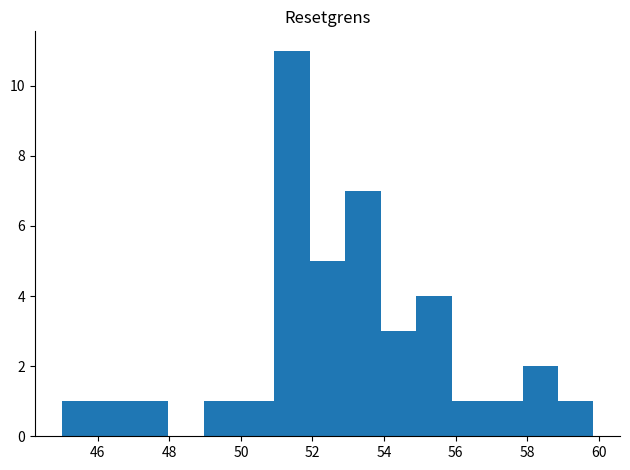

Which range on the x-axis has the tallest bar?

51.0 to 52.0